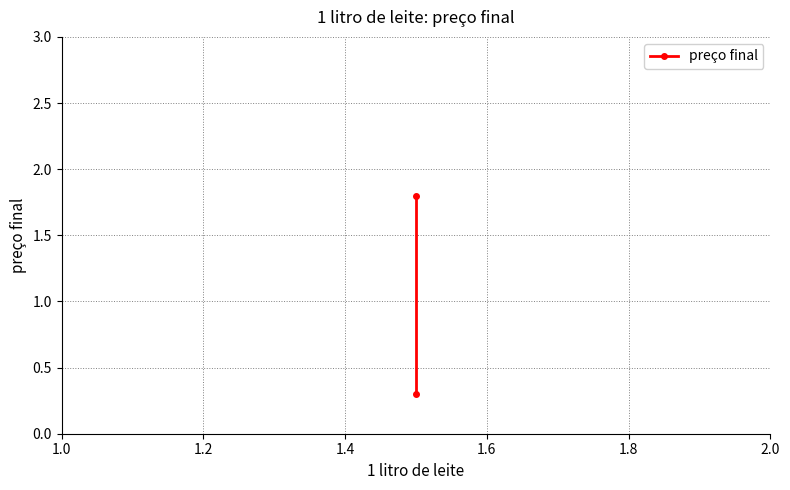

How many lines are shown in the chart?

1